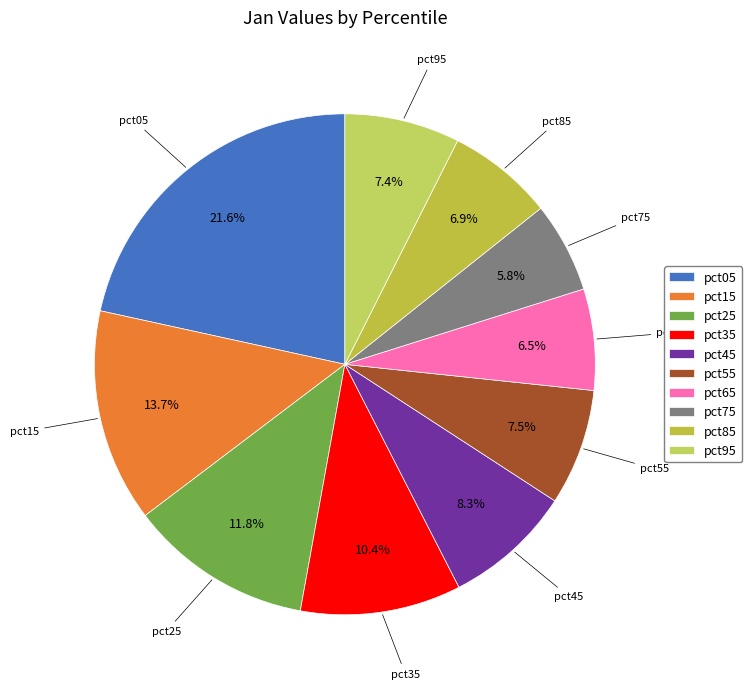

Is there a majority slice in this chart?

No